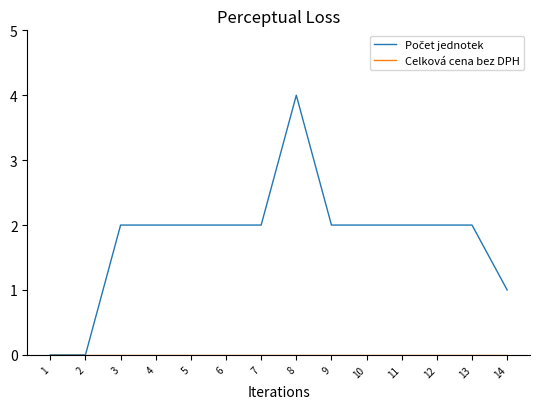

What is the total value across all series at 8?

4